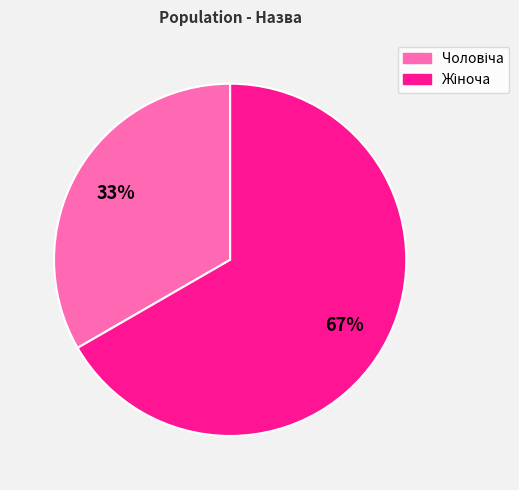

Count the number of slices in the pie.

2